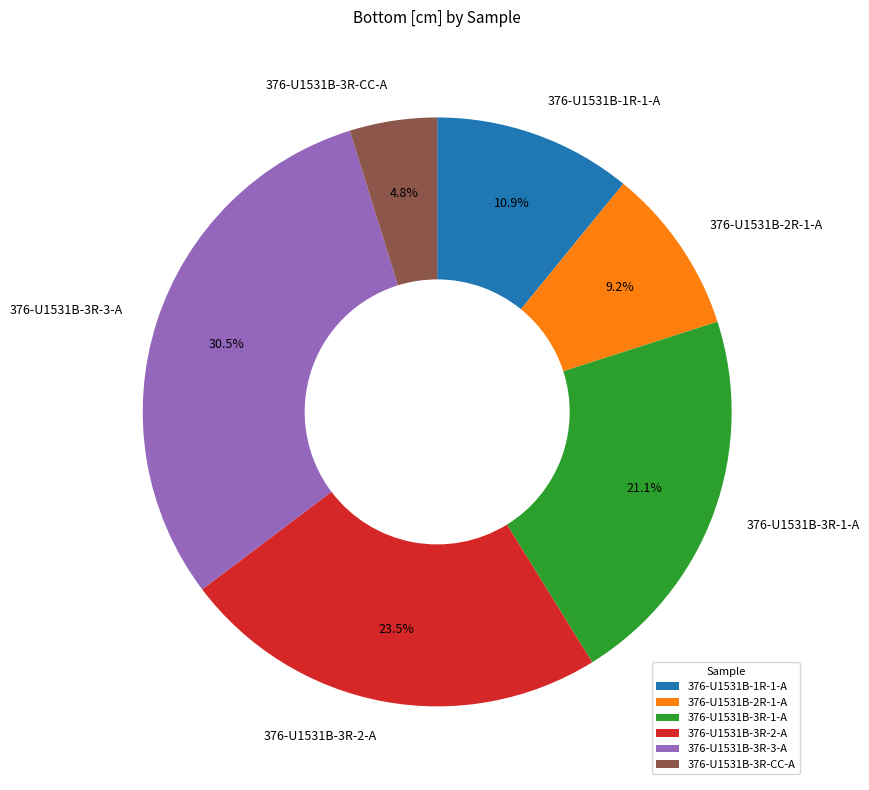

True or false: 376-U1531B-2R-1-A accounts for 9% of the total.

True